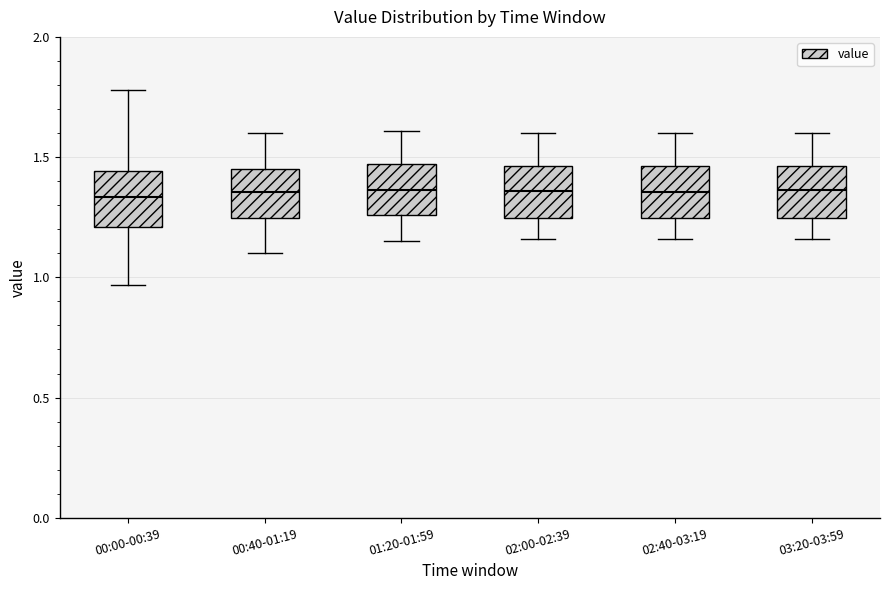

Where does the lower whisker of the box for 02:40-03:19 end on the y-axis? The values are not printed on the chart, so give them approximately, as read against the axis.

1.15